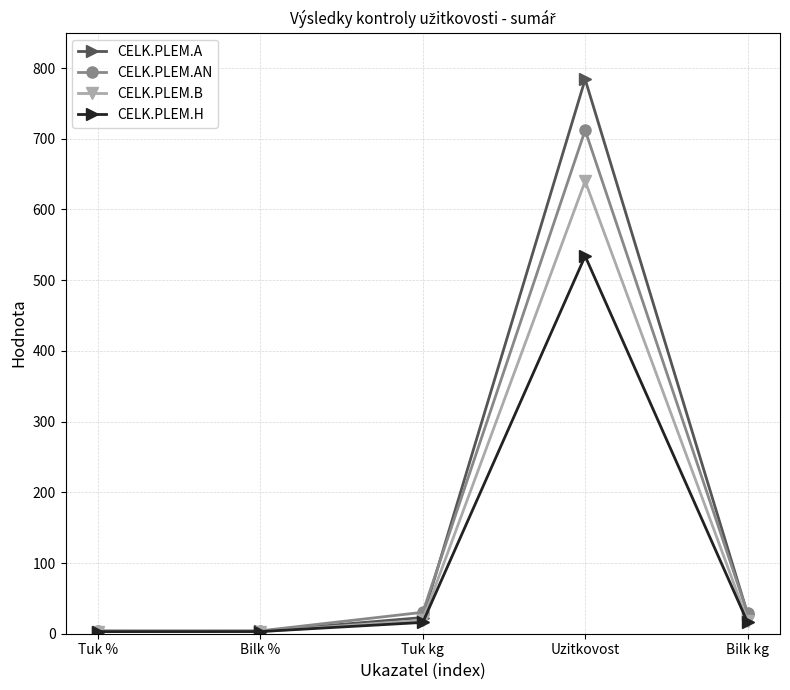

What is the value of the CELK.PLEM.A point at the 2nd from the left?

3.6